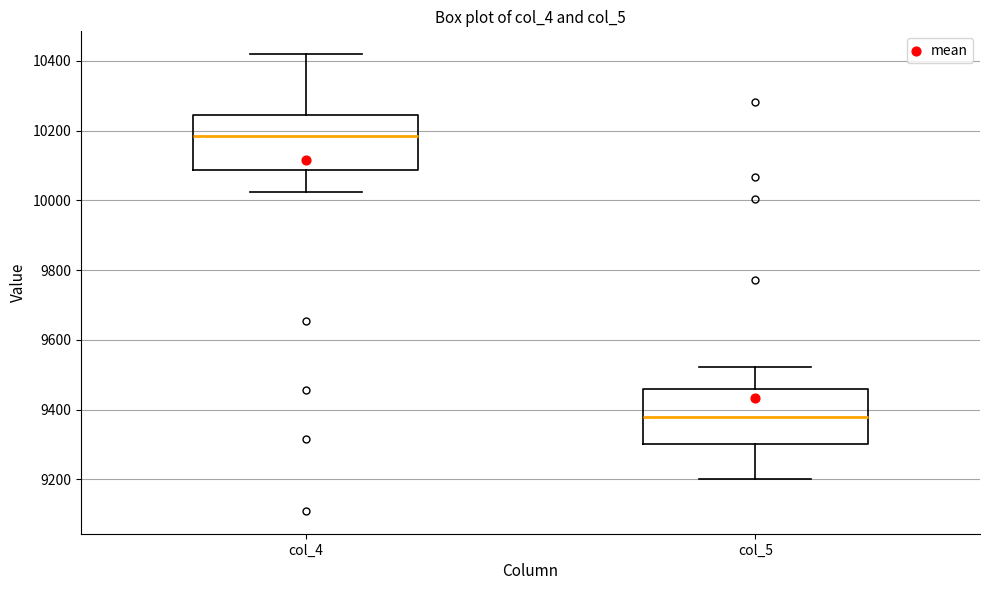

Where is the upper edge of the box for col_4 on the y-axis? The values are not printed on the chart, so give them approximately, as read against the axis.

10240